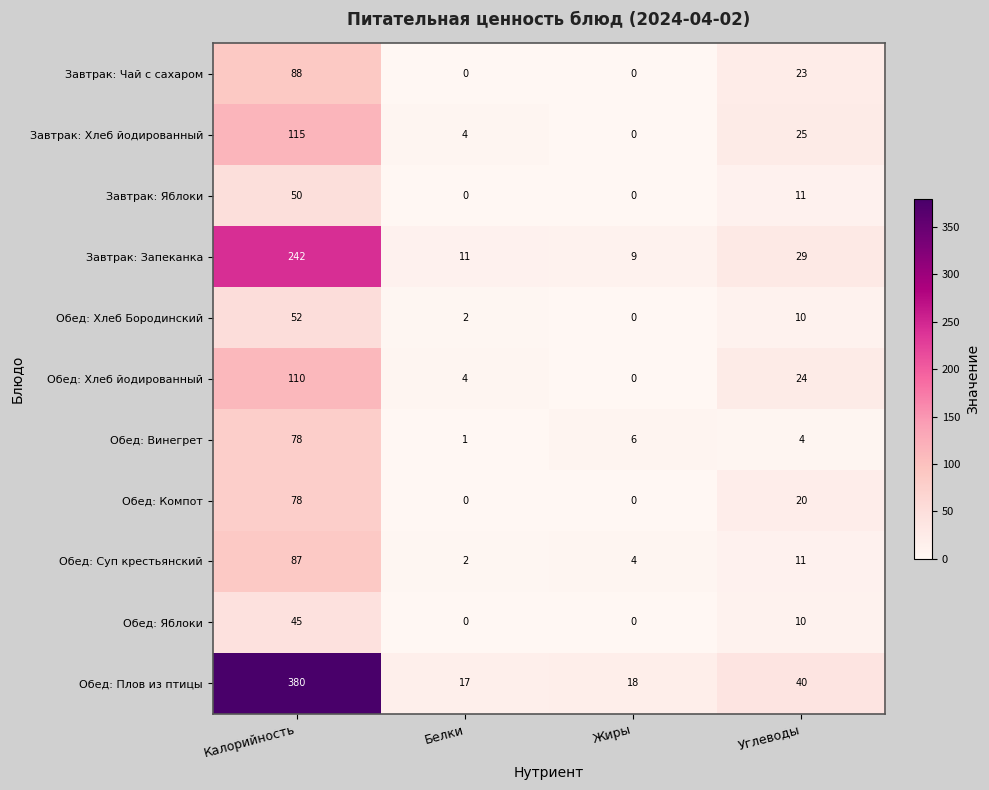

Count the number of data series in this chart.

11